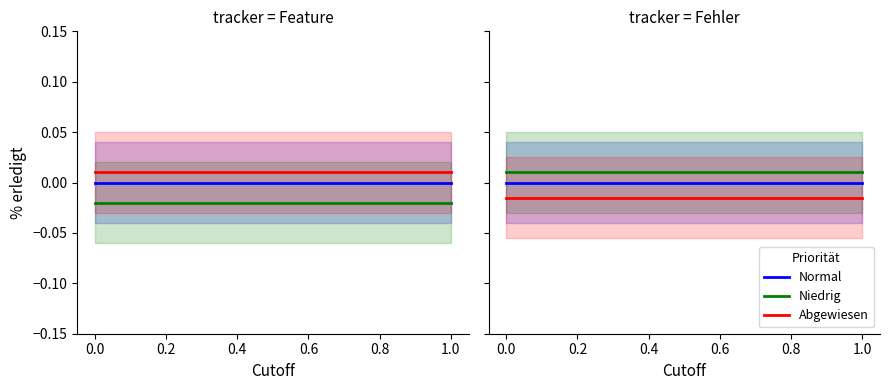

What is the label of the 4th point from the left?

0.4